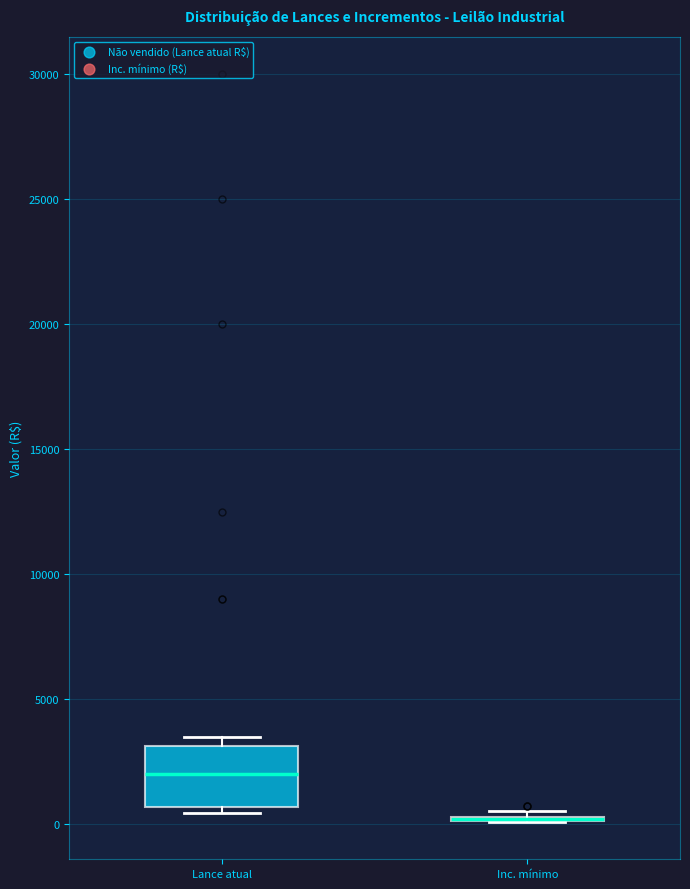

Which box is the tallest, from its lower edge to its upper edge?

Lance atual